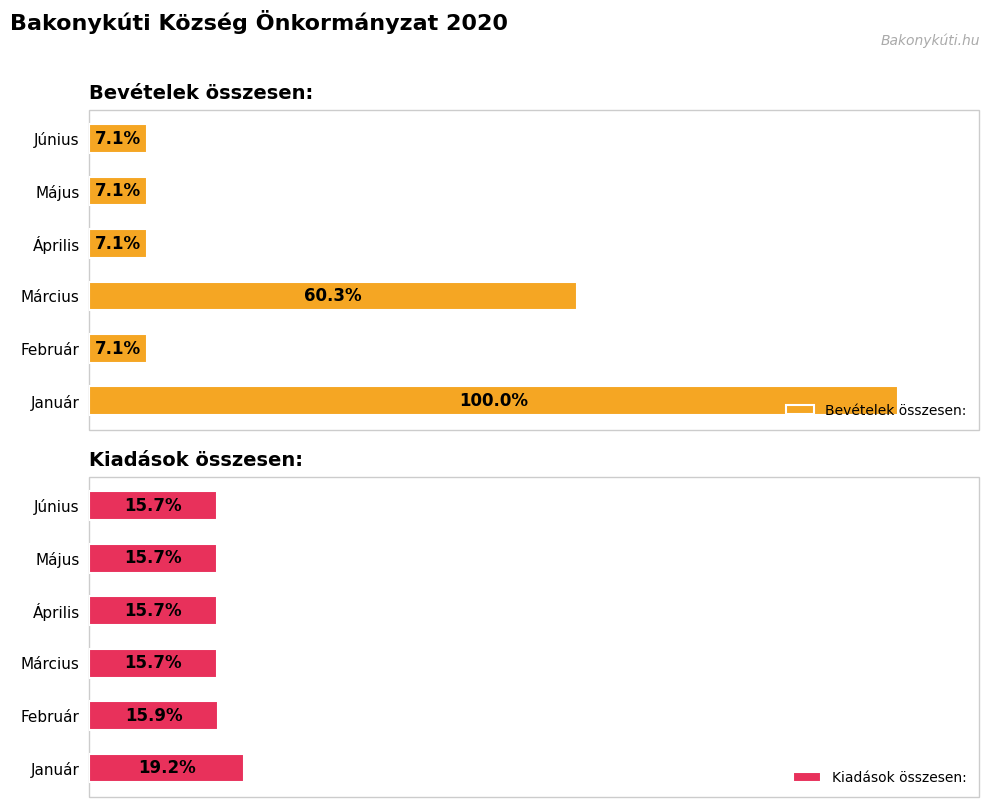

How many groups of bars are there?

6